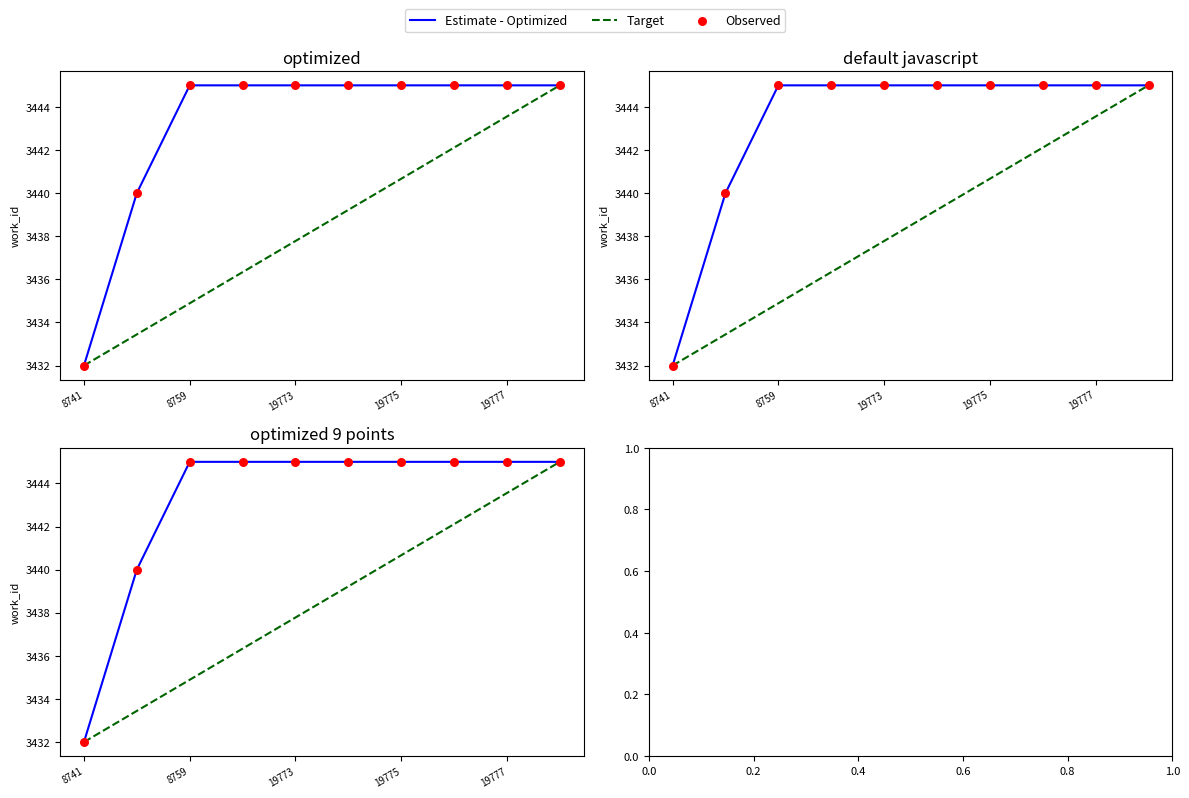

Which series has the widest spread of Y values?

Estimate - Optimized